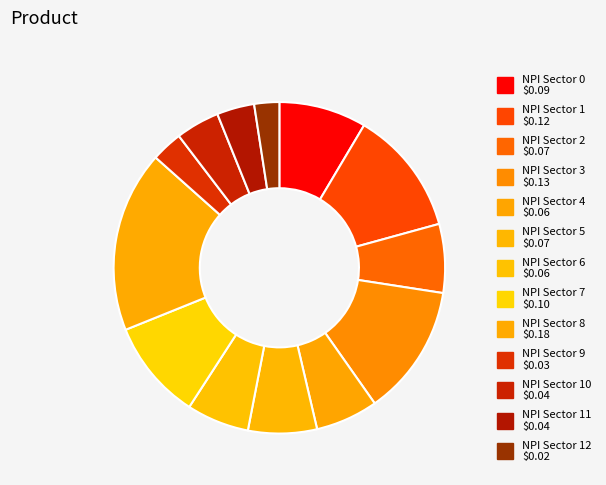

How many slices are in this pie chart?

13